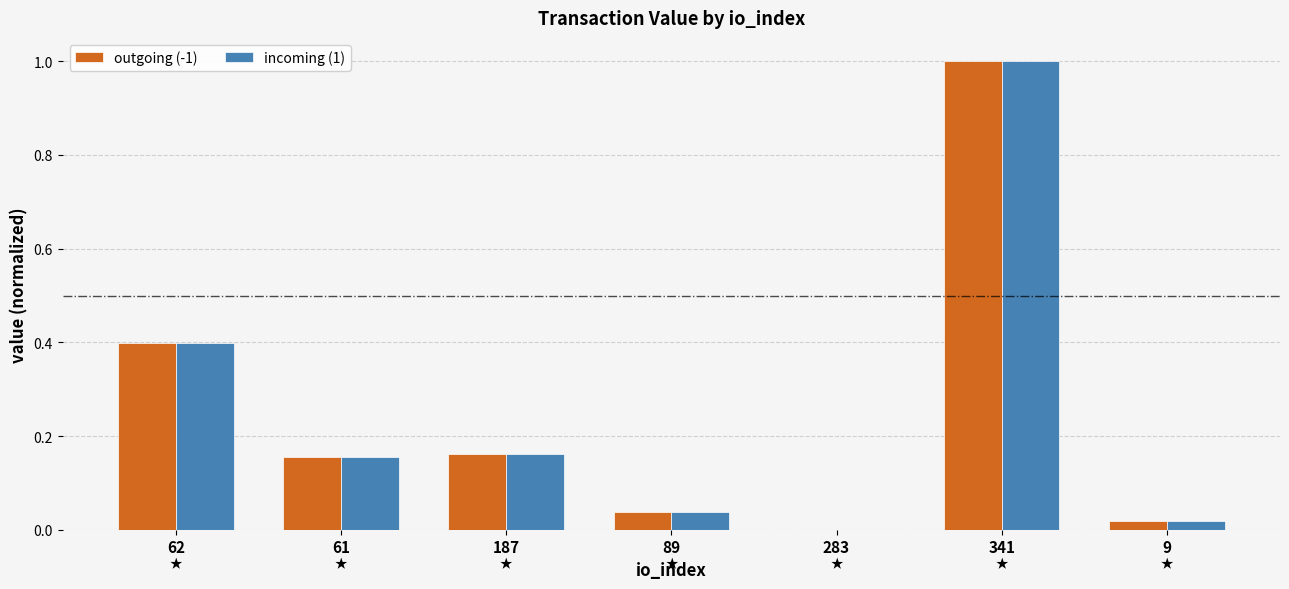

Which category has the highest value across all series?

341